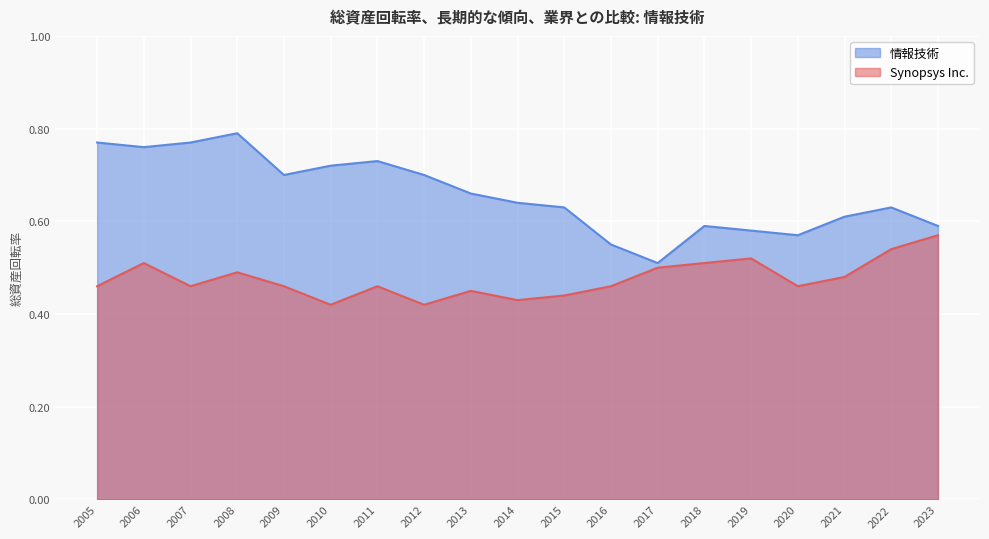

How many interior local valleys does the 情報技術 series have?

4